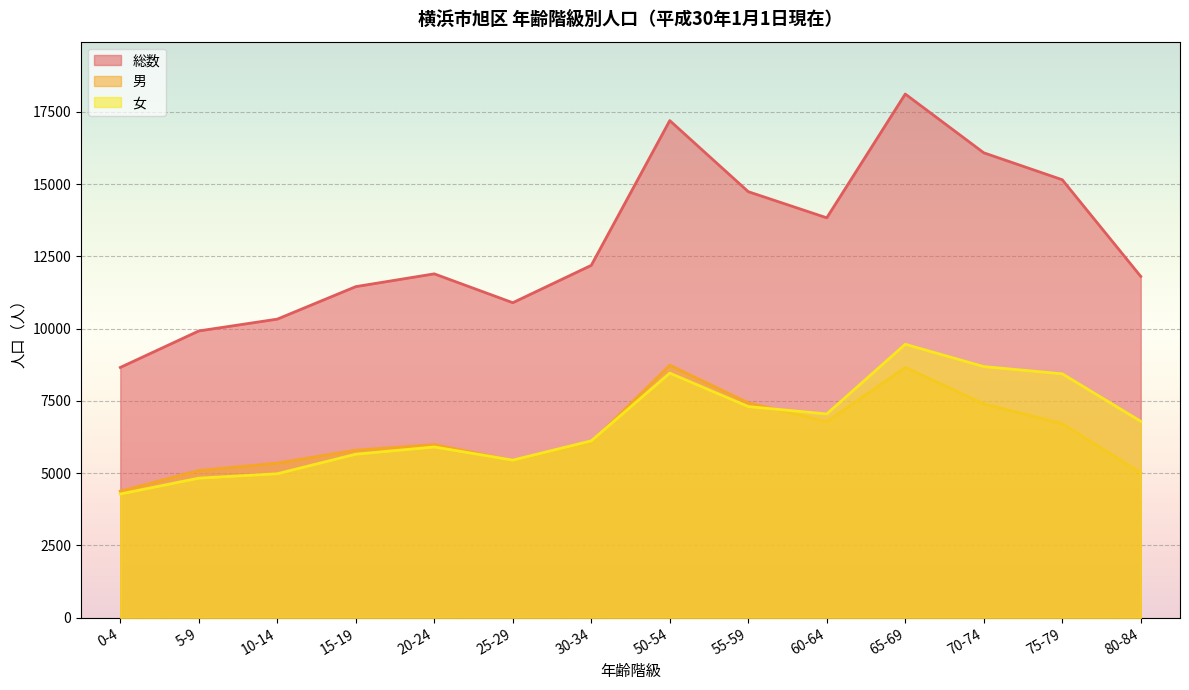

In 女, how many points are higher than both neighbors (excluding endpoints)?

3